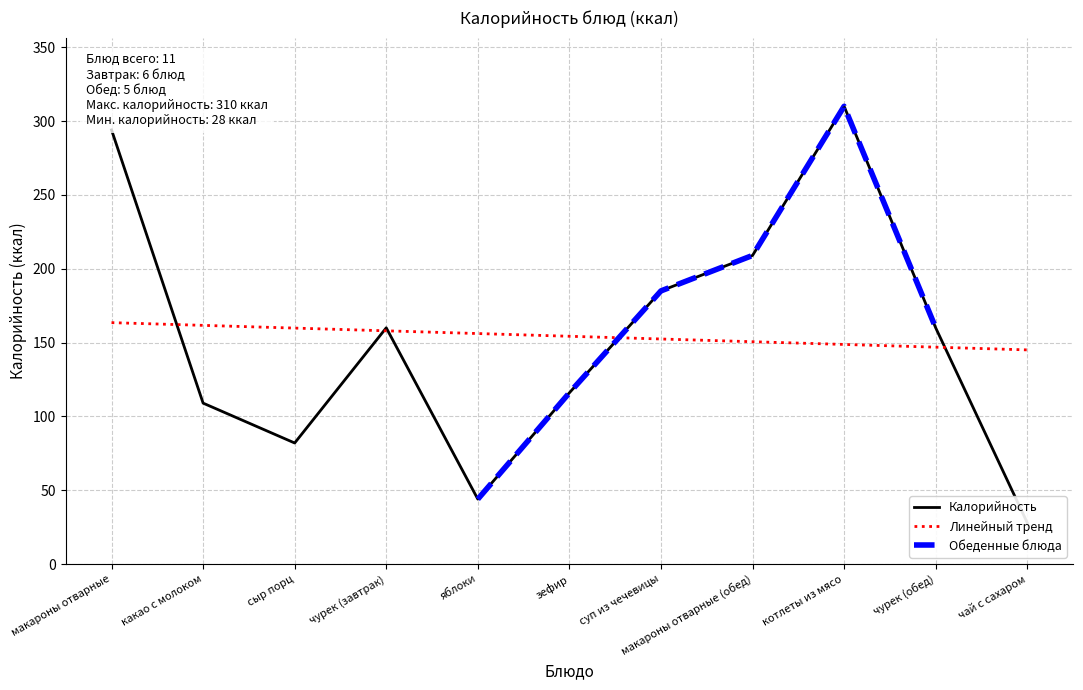

Which category has the lowest value across all series?

чай с сахаром